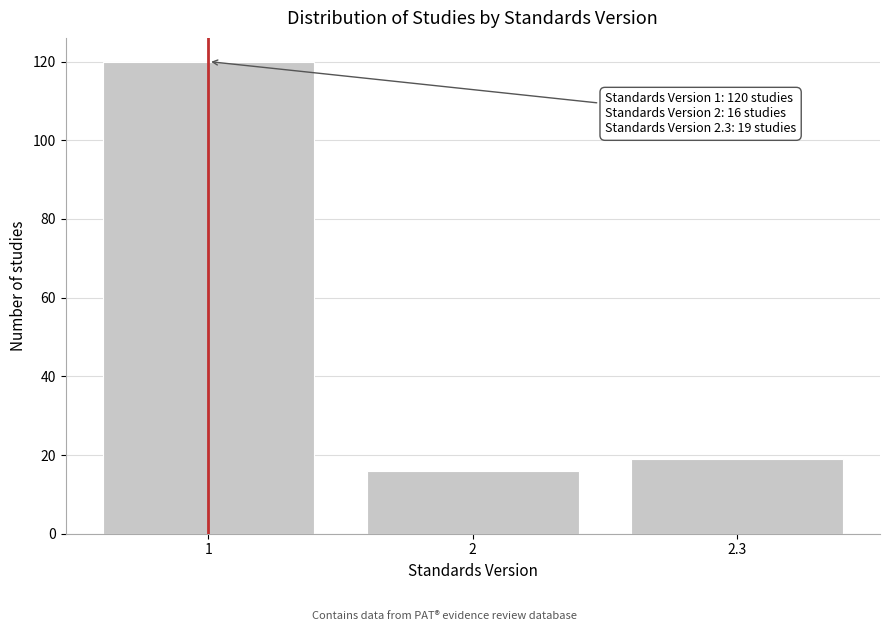

Reading left to right, extract all data points from this chart.

120	16	19